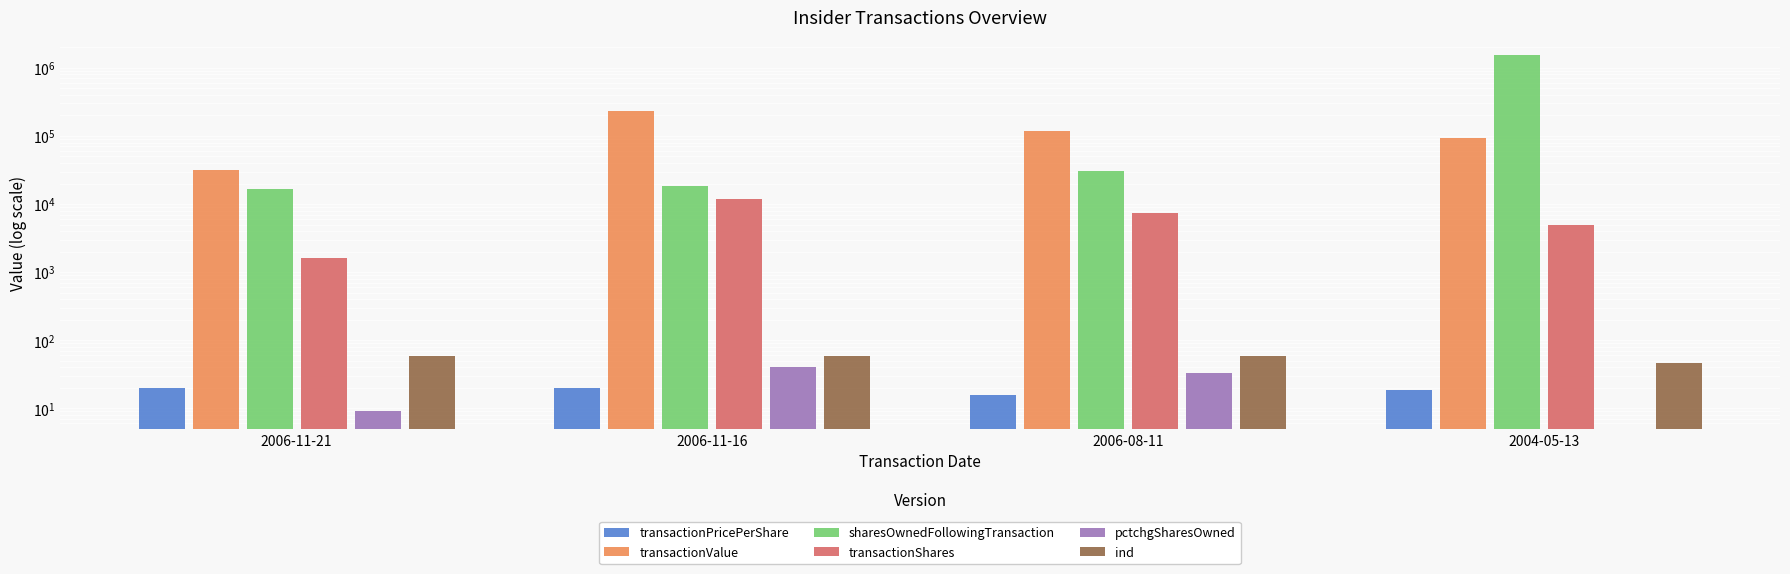

The transactionPricePerShare series shows 27.3 at 2004-05-13. True or false?

False